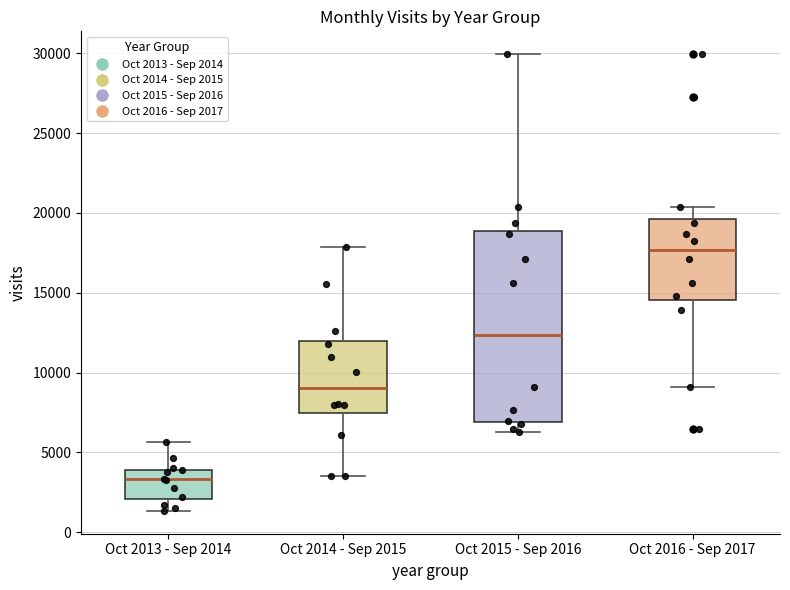

Reading left to right, transcribe this box plot: for each box, give where its median line is, the range the box spans, and where its two whiskers end, as read against the y-axis. The values are not printed on the chart, so give them approximately, as read against the axis.

Oct 2013 - Sep 2014: median 3500, box 2000 to 4000, whiskers 1500 to 5500
Oct 2014 - Sep 2015: median 9000, box 7500 to 12000, whiskers 3500 to 18000
Oct 2015 - Sep 2016: median 12500, box 7000 to 19000, whiskers 6500 to 30000
Oct 2016 - Sep 2017: median 17500, box 14500 to 19500, whiskers 9000 to 20500